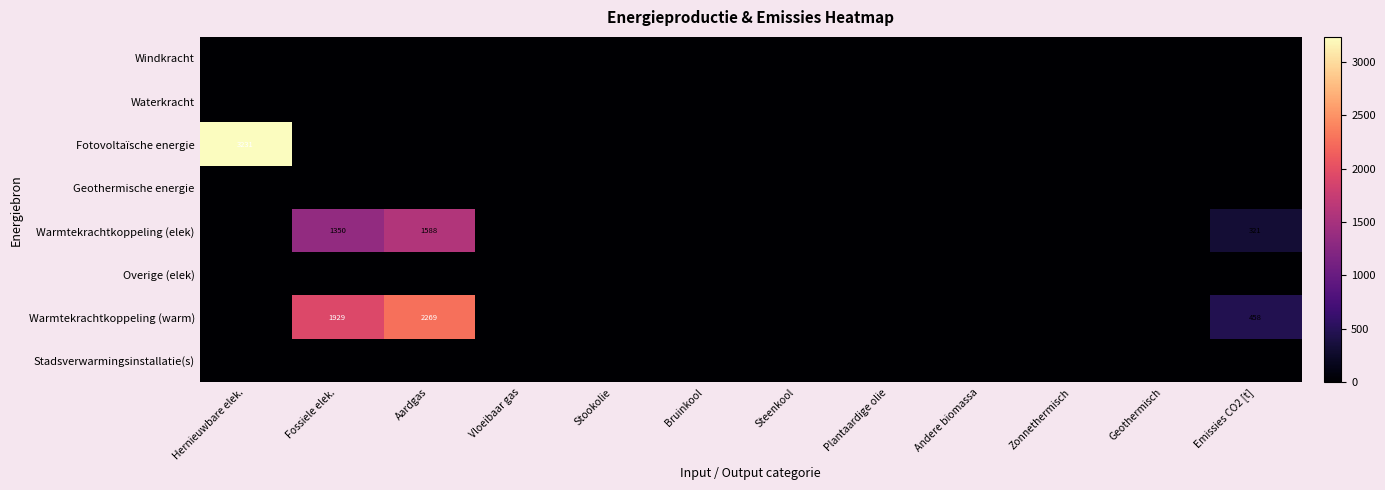

Is the value of Warmtekrachtkoppeling (warm) at Vloeibaar gas greater than the value of Stadsverwarmingsinstallatie(s) at Vloeibaar gas?

No